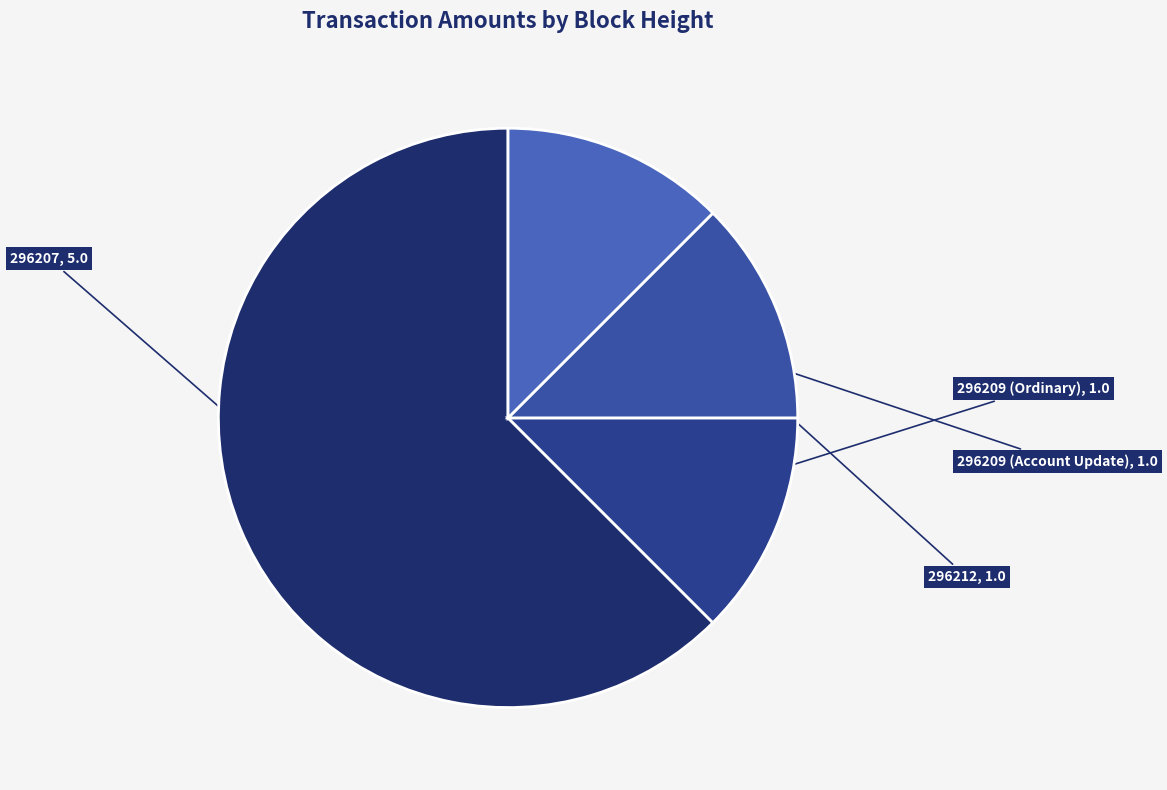

How many segments does this pie chart have?

4